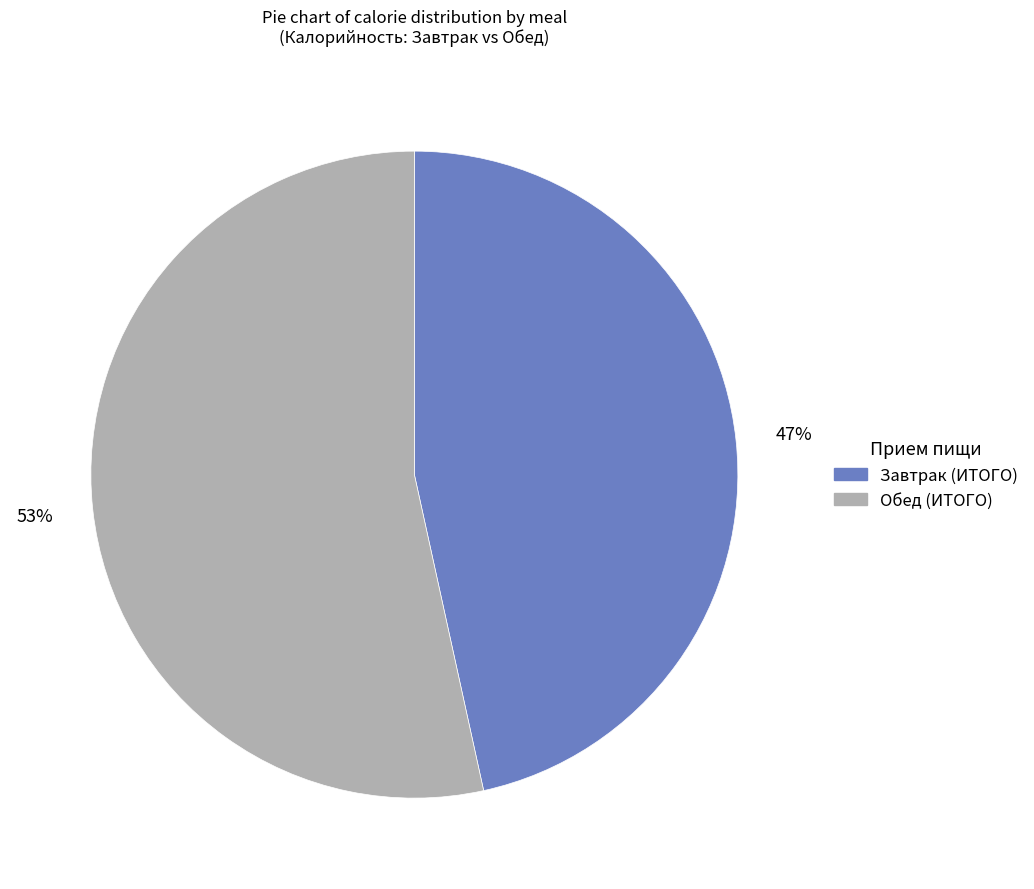

How many slices are in this pie chart?

2